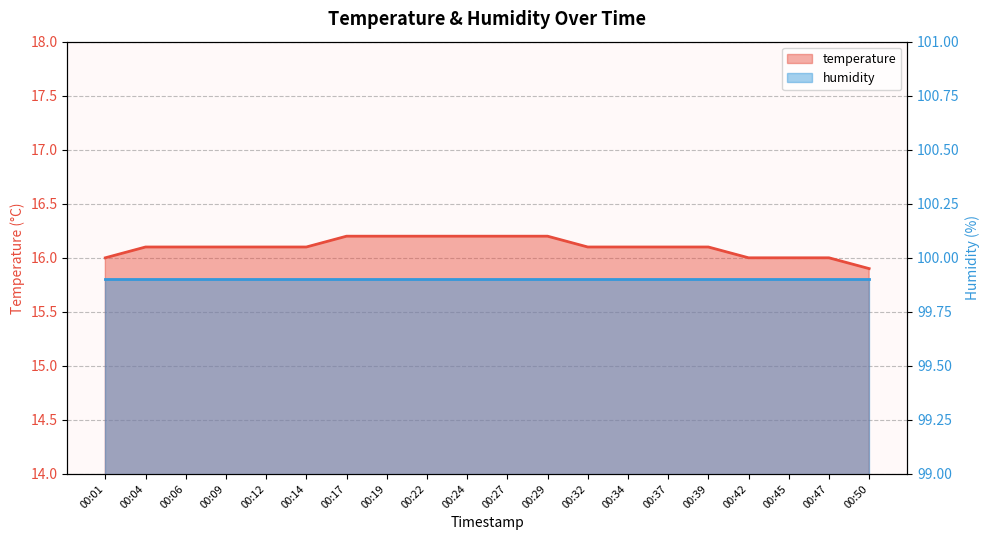

True or false: there are more than 0 points higher than both neighbors.

False